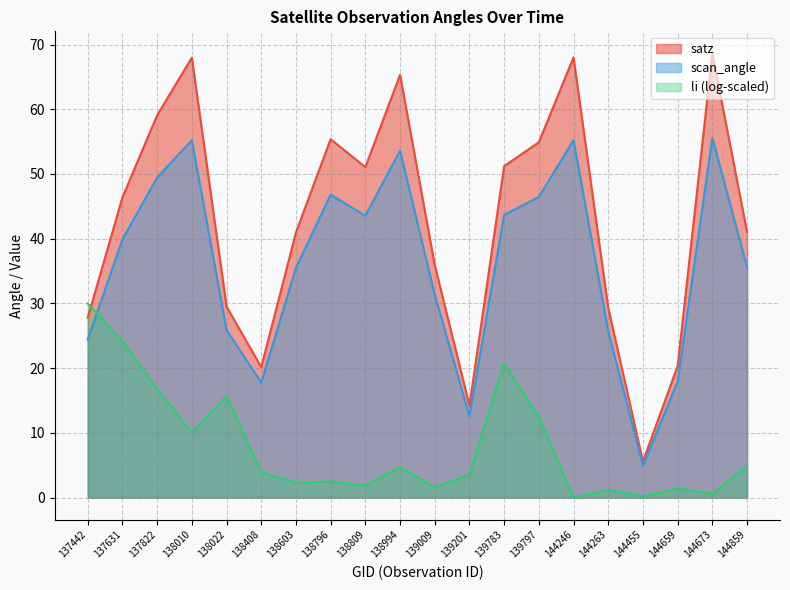

What is the difference between the satz values at 139009 and 137442?

8.1